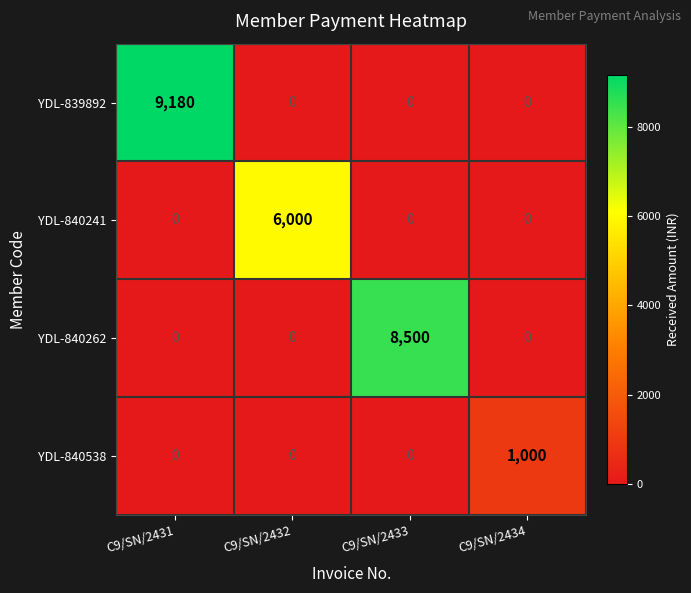

What is the greatest value displayed?

9180